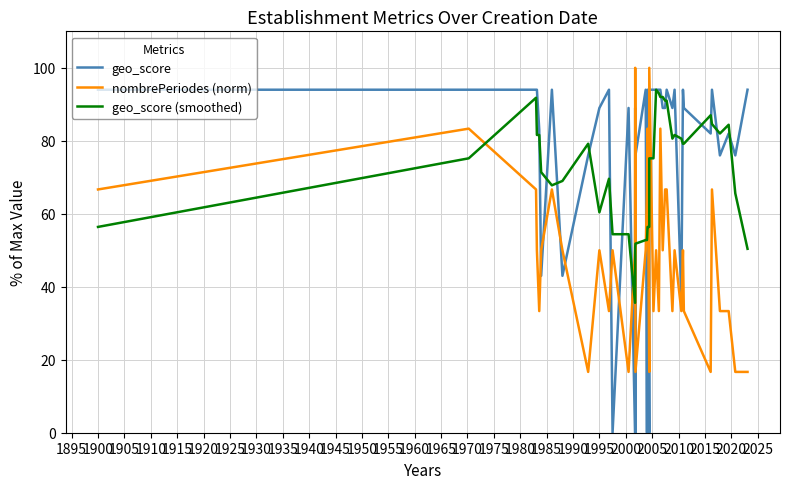

What is the difference between the maximum and minimum values in the geo_score (smoothed) series?

58.4